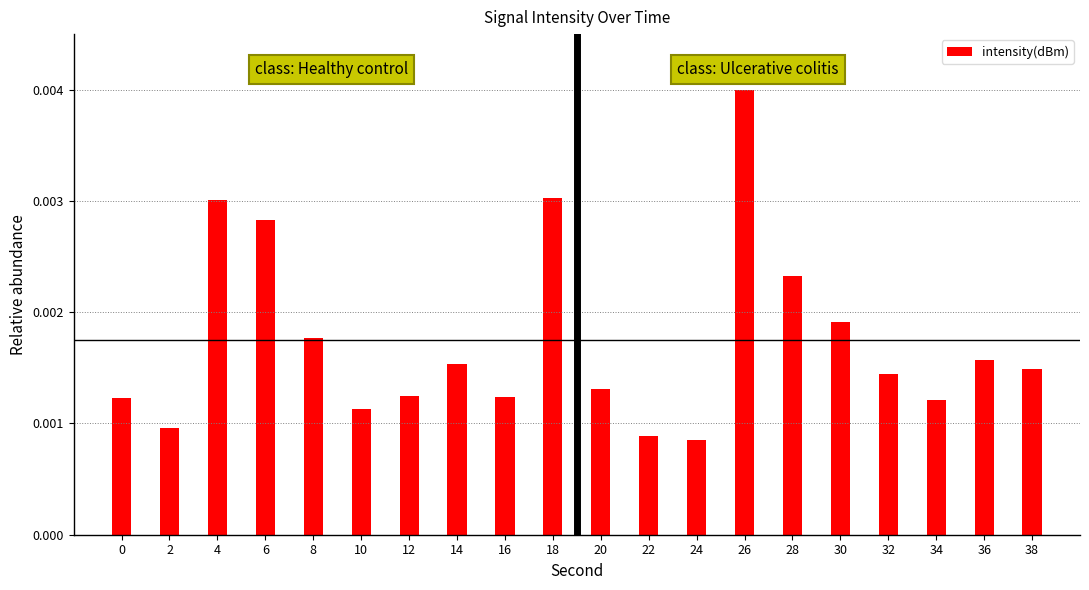

Between 0 and 32, which is larger?

32